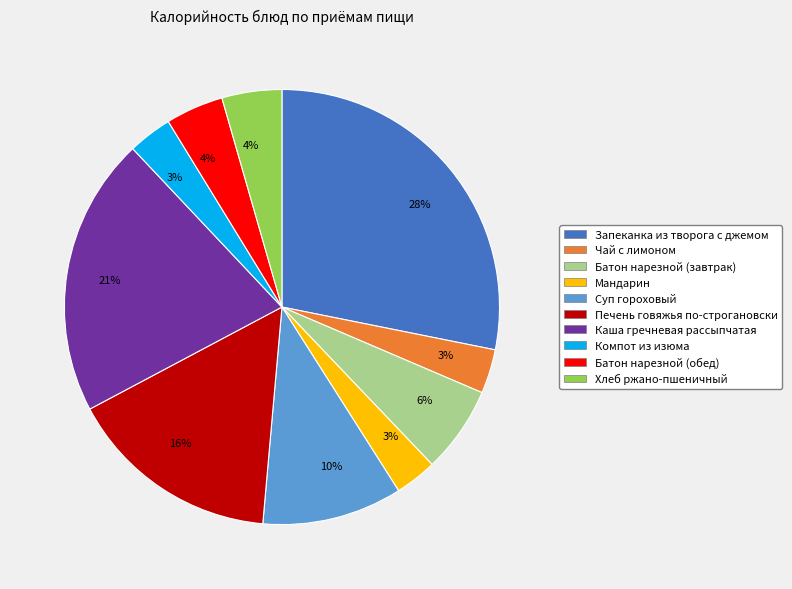

Does any single category account for the majority?

No